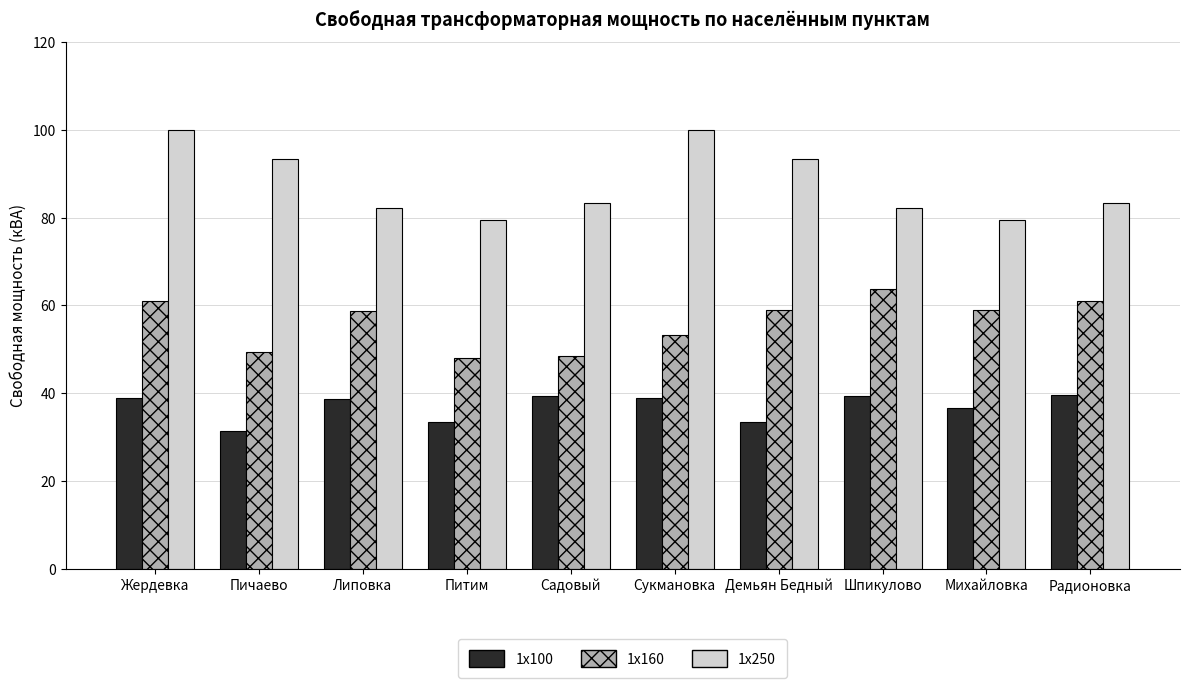

The value of 1x160 at Питим is 22.0. True or false?

False